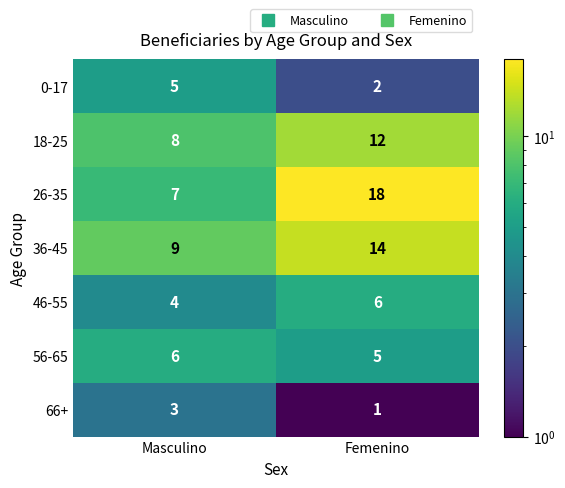

The 66+ series shows 0 at Femenino. True or false?

False